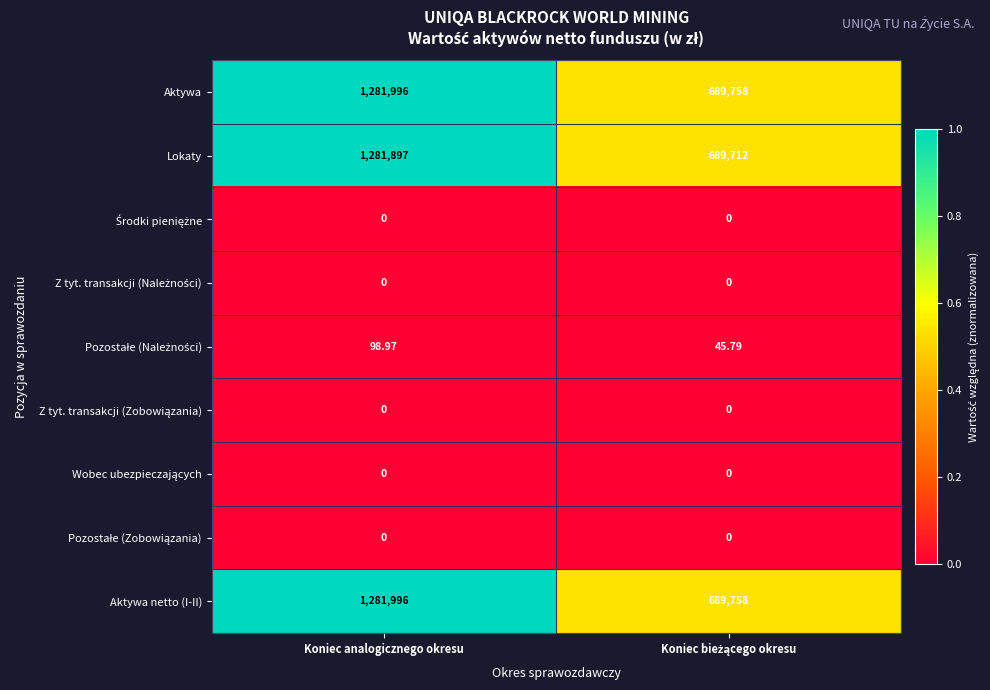

At which category is the sum across all series the highest?

Koniec analogicznego okresu